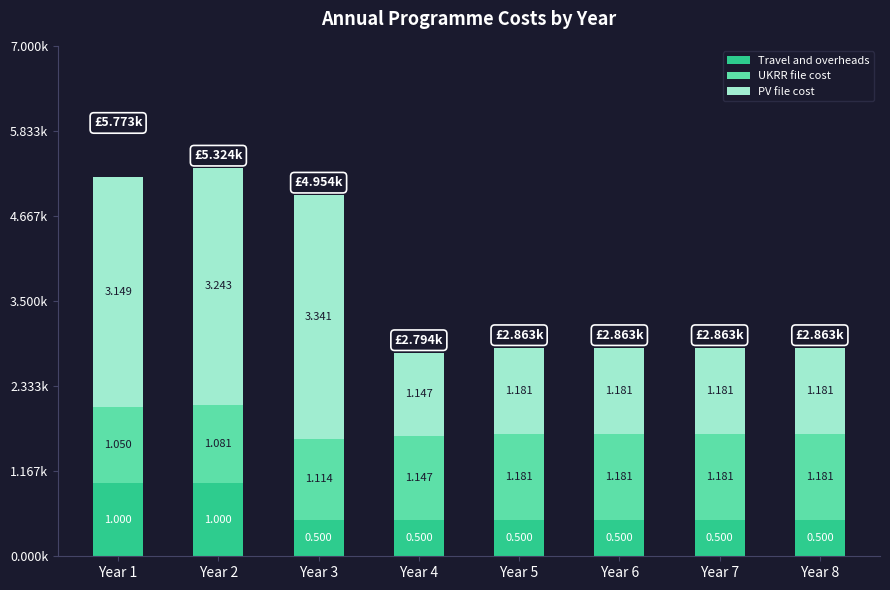

Are the bars grouped side by side (vs. stacked)?

No